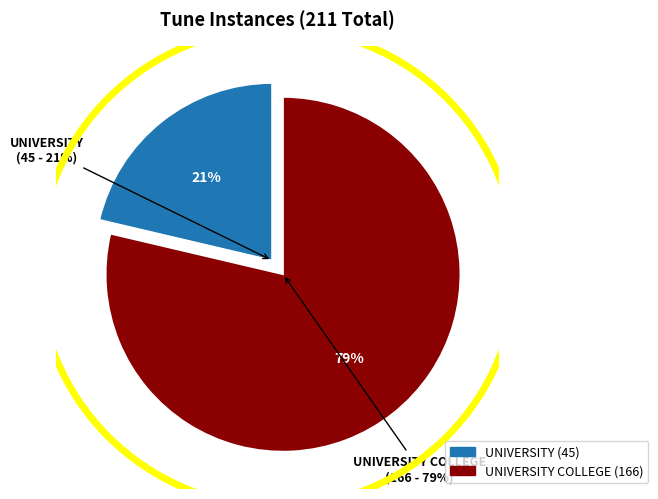

What is the change in value from UNIVERSITY to UNIVERSITY COLLEGE?

+121